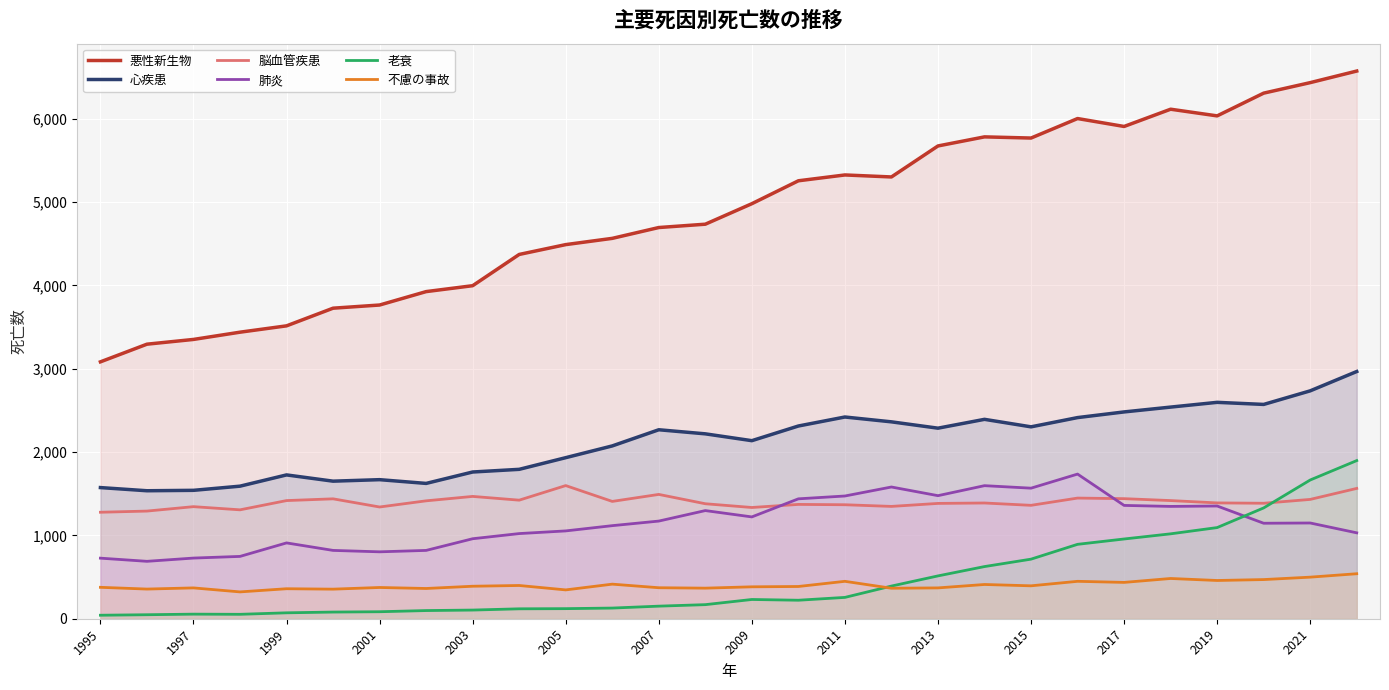

Which series has the largest total across all categories?

悪性新生物